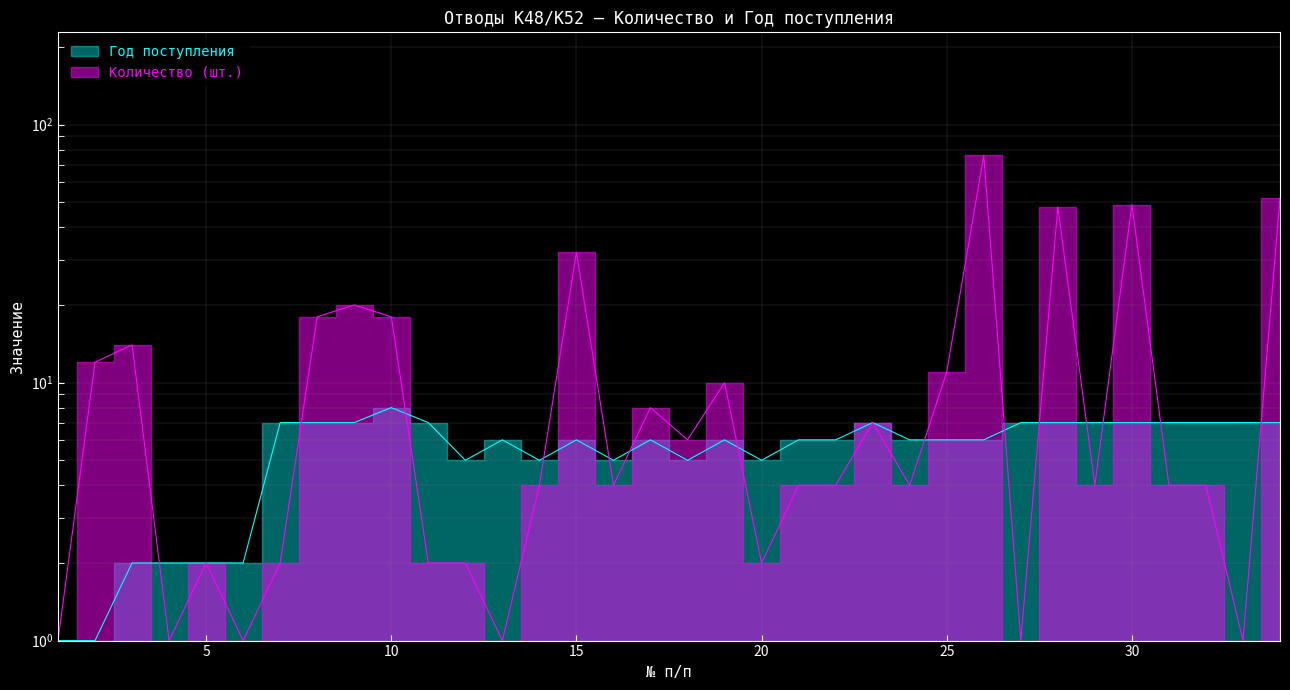

Which series changed the most between 17 and 30?

Количество (шт.)